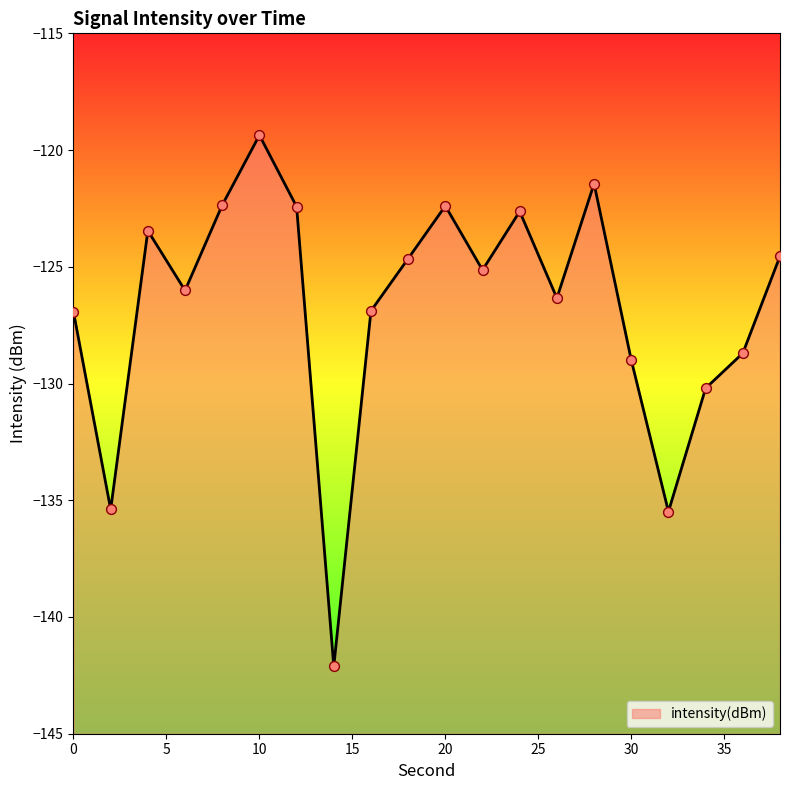

What is the change in value from 10 to 24?

-3.3